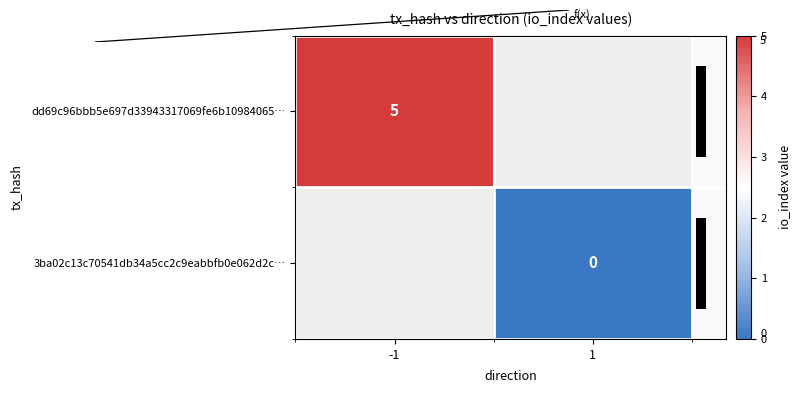

What is the maximum value shown in the chart?

5.0